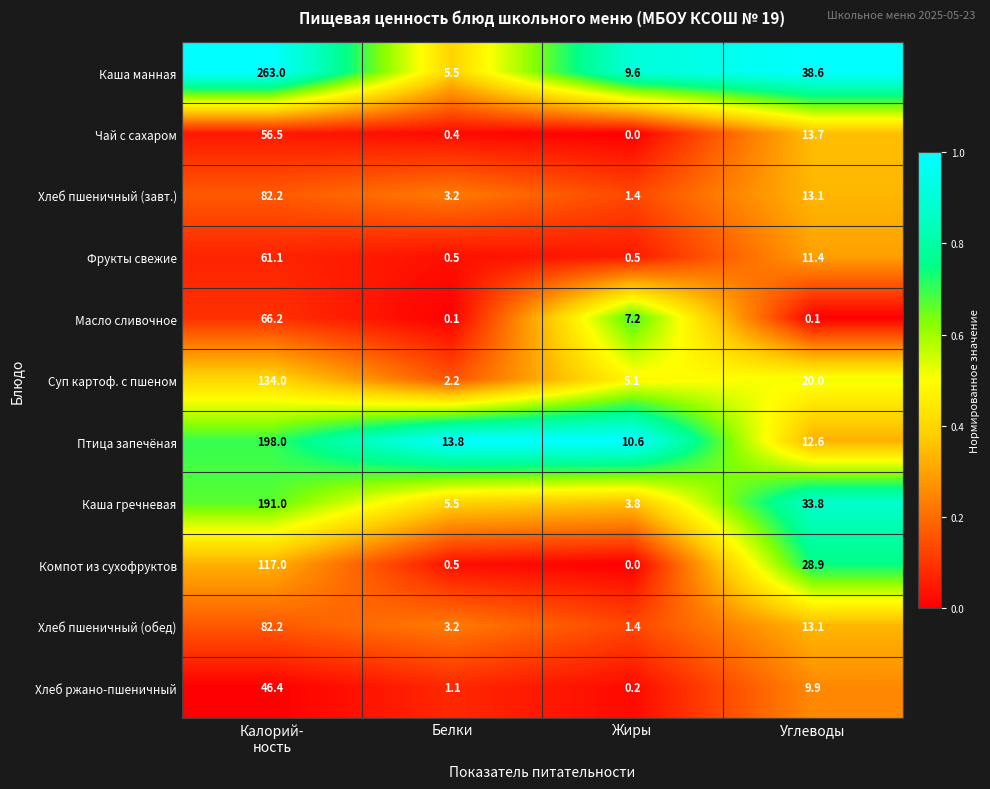

What is the sum of all Масло сливочное values?

73.6